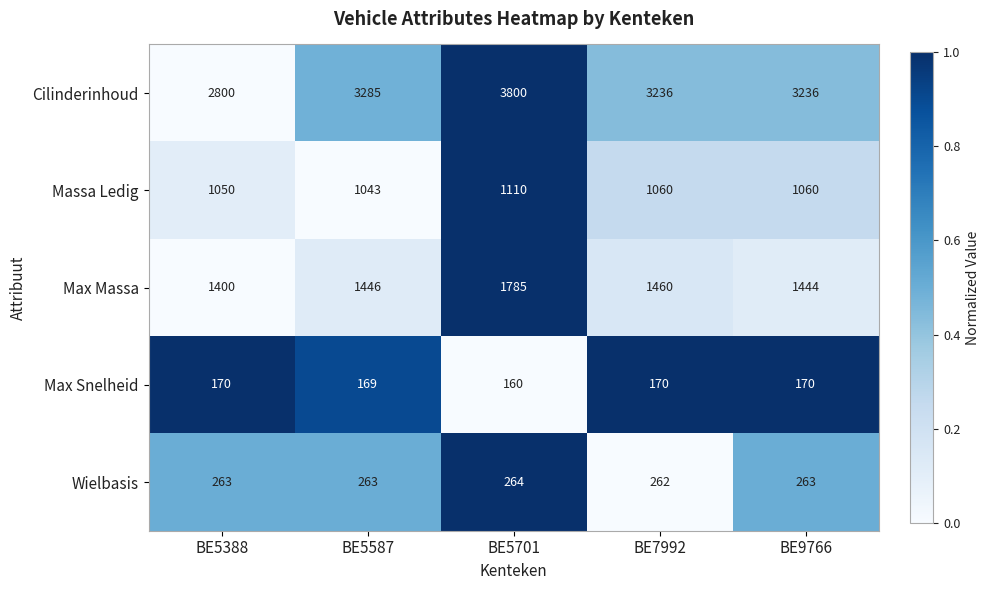

Which category has the lowest value in the Cilinderinhoud series?

BE5388